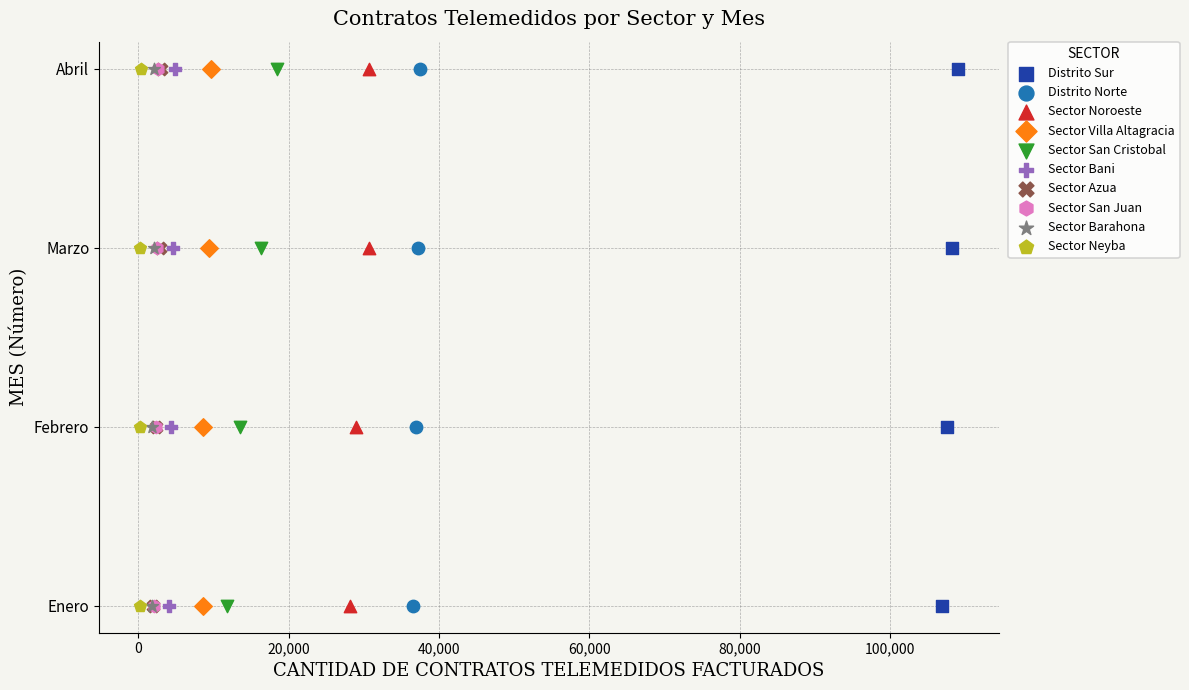

What are all the series names shown in the legend?

Distrito Sur, Distrito Norte, Sector Noroeste, Sector Villa Altagracia, Sector San Cristobal, Sector Bani, Sector Azua, Sector San Juan, Sector Barahona, Sector Neyba